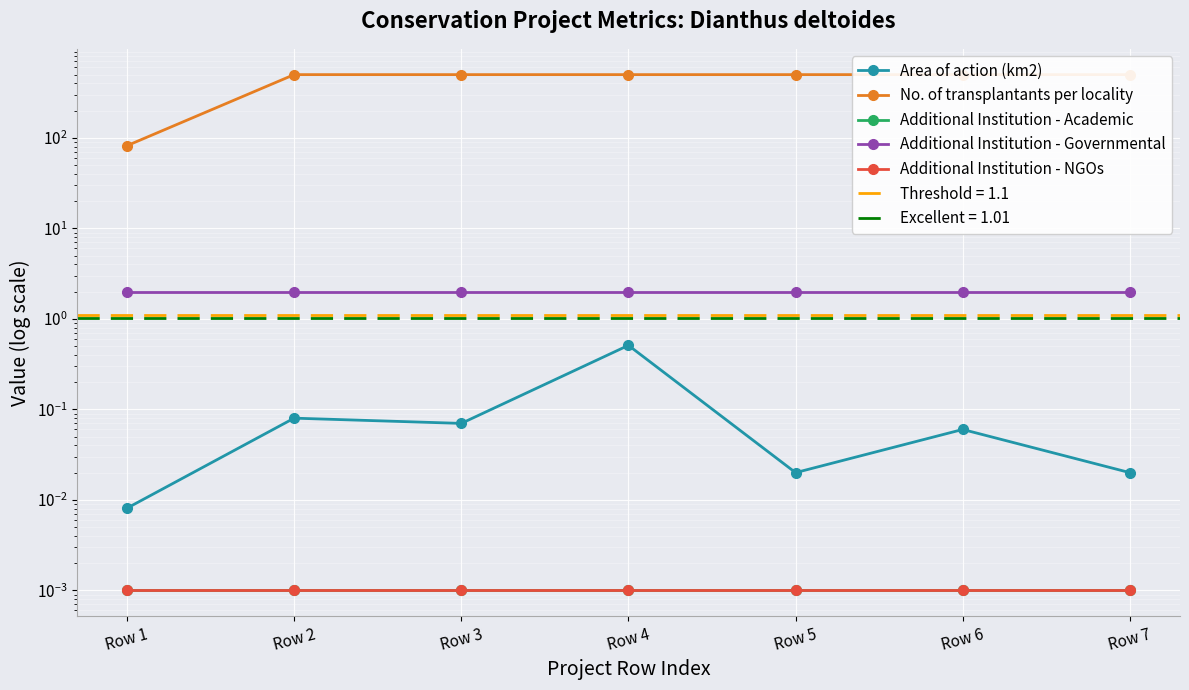

Is the value of Additional Institution - Governmental at Row 4 greater than the value of Additional Institution - Academic at Row 7?

Yes